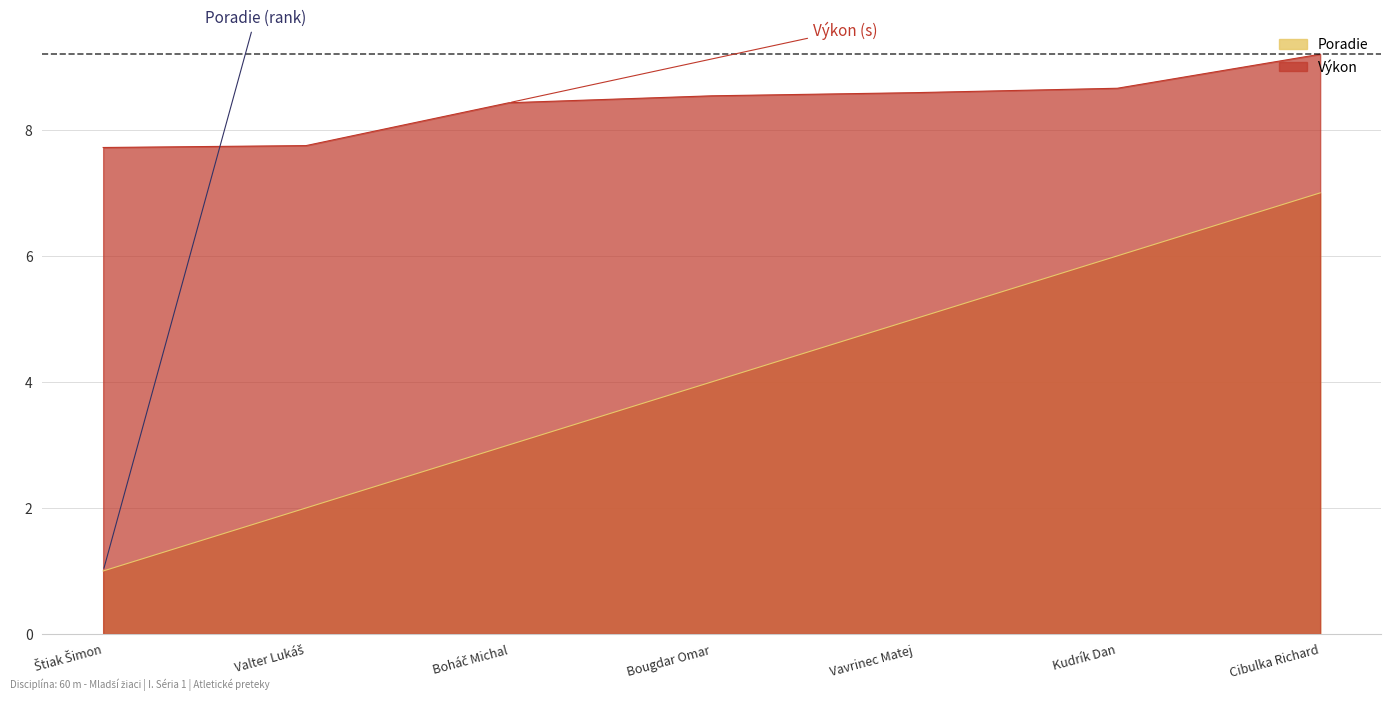

Which has a higher value, Bougdar Omar or Kudrík Dan?

Kudrík Dan